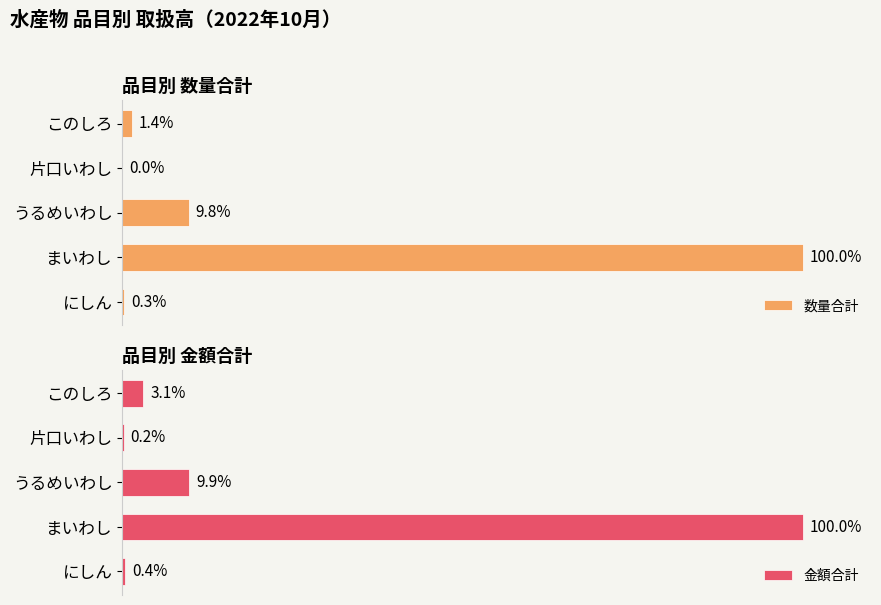

At which label does 数量合計 reach its peak?

まいわし